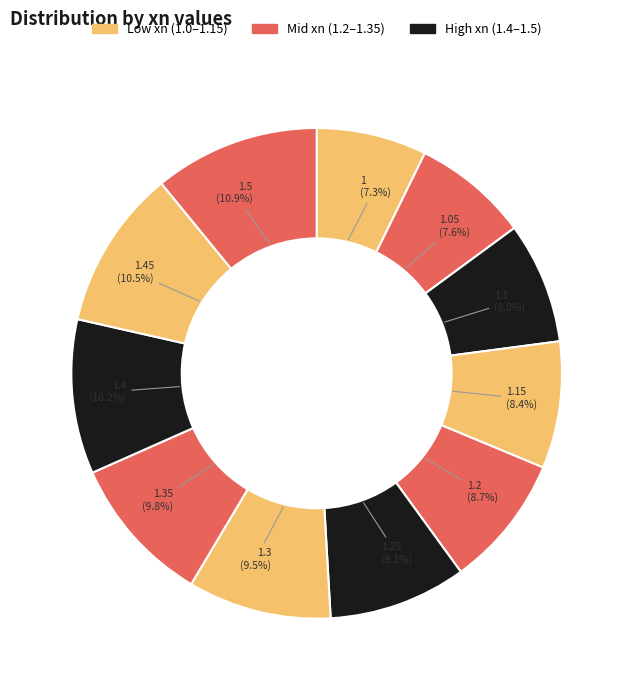

How many segments does this pie chart have?

11